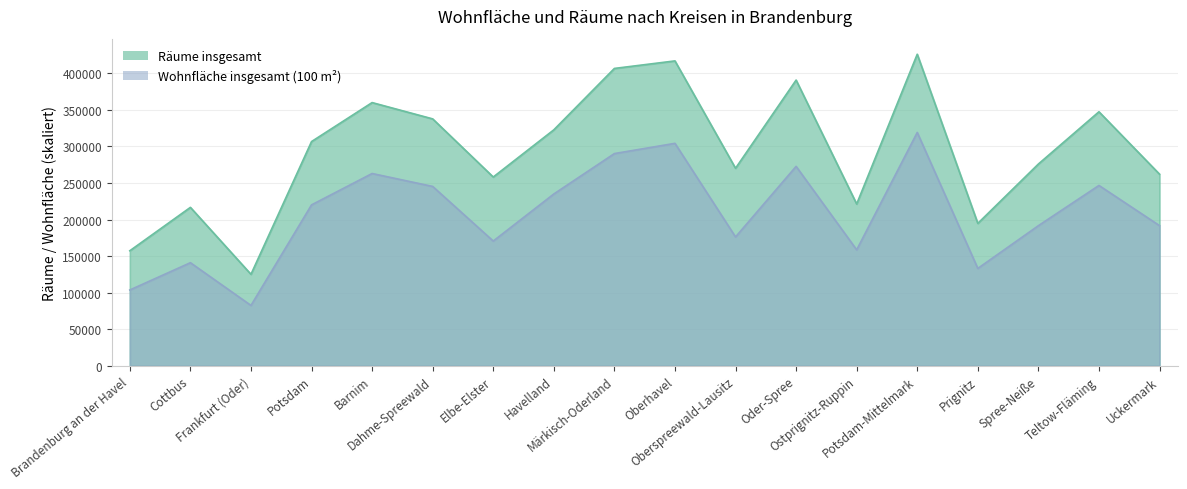

What is the average value of the Wohnfläche insgesamt (100 m²) series?

208108.4